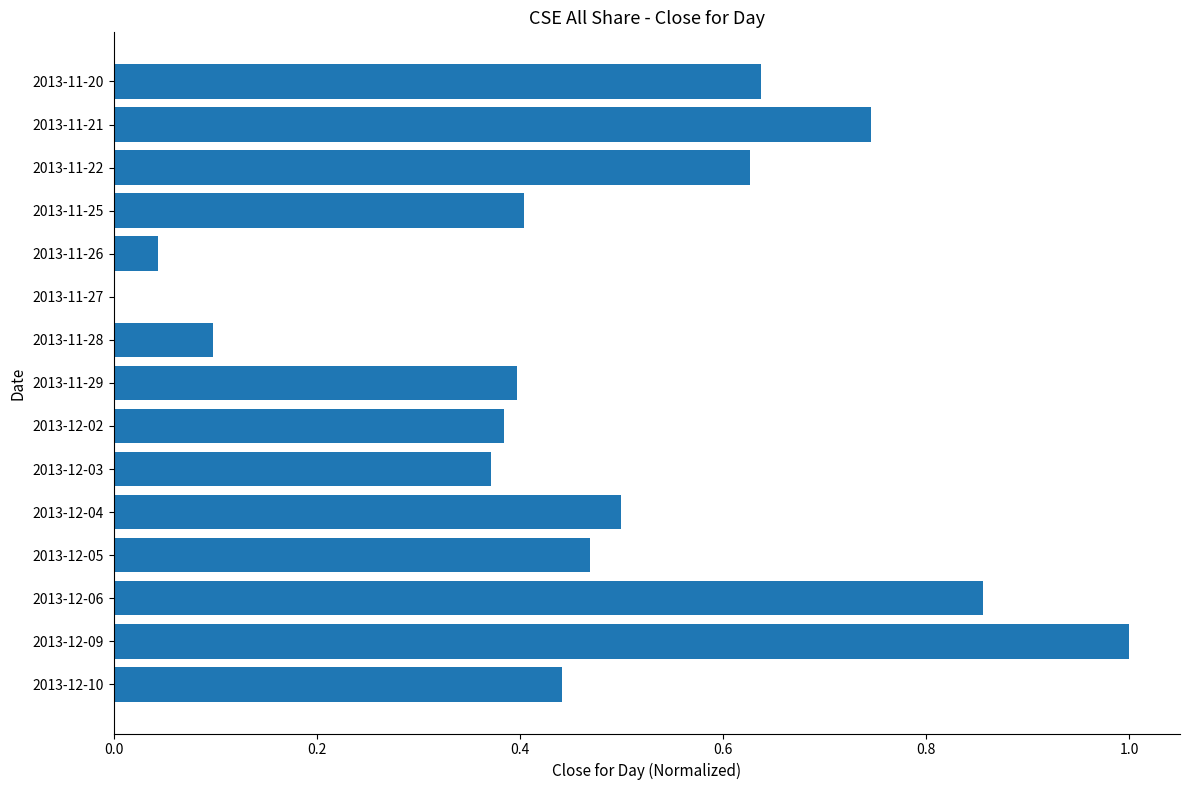

True or false: the data shows 0.5 at 2013-12-04.

True